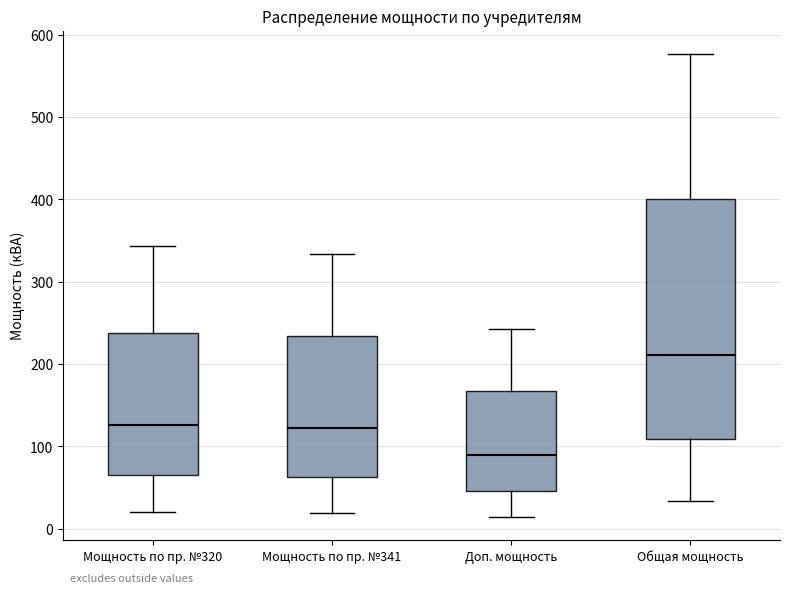

Reading left to right, transcribe this box plot: for each box, give where its median line is, the range the box spans, and where its two whiskers end, as read against the y-axis. The values are not printed on the chart, so give them approximately, as read against the axis.

Мощность по пр. №320: median 130, box 60 to 240, whiskers 20 to 340
Мощность по пр. №341: median 120, box 60 to 230, whiskers 20 to 330
Доп. мощность: median 90, box 50 to 170, whiskers 10 to 240
Общая мощность: median 210, box 110 to 400, whiskers 30 to 580